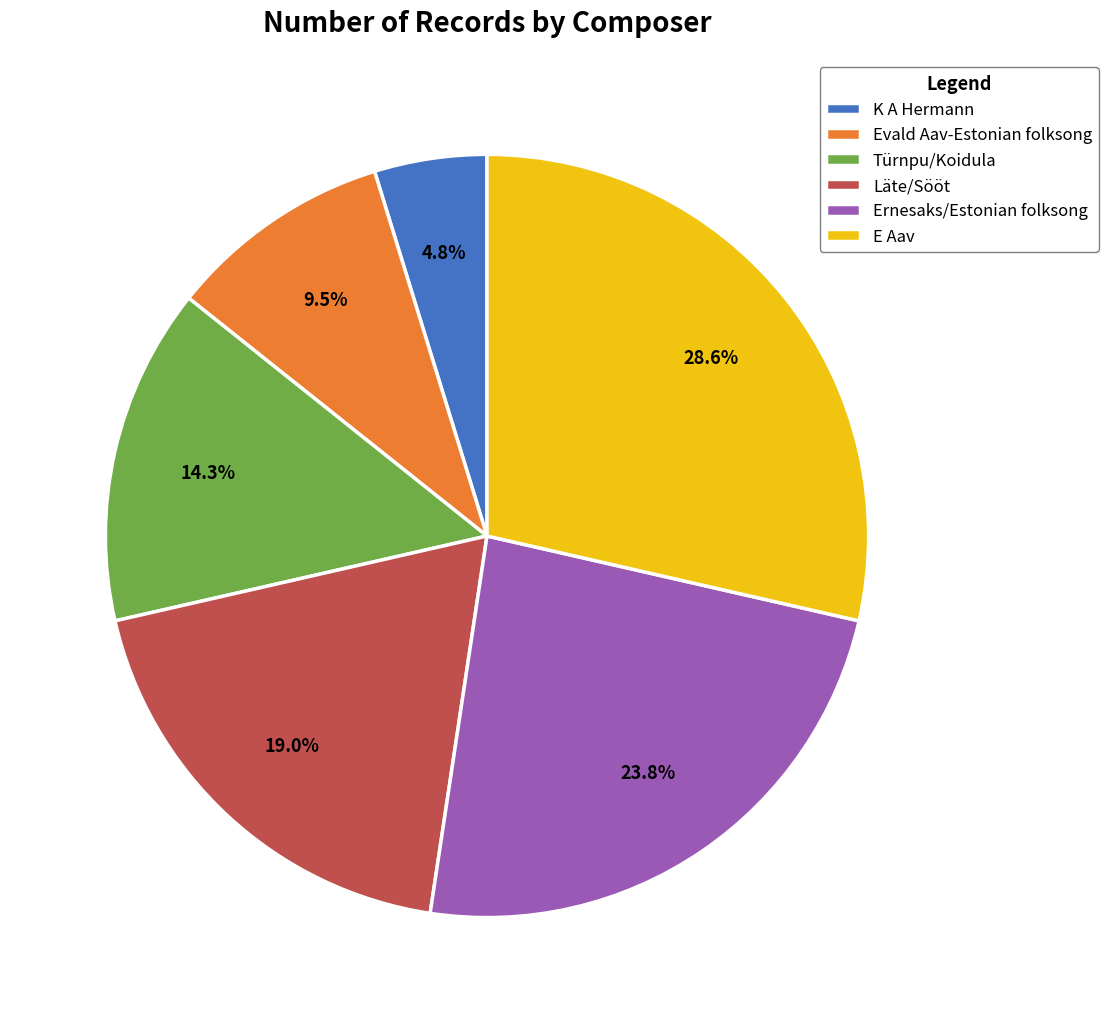

Is it true that K A Hermann is 5% of the pie?

True